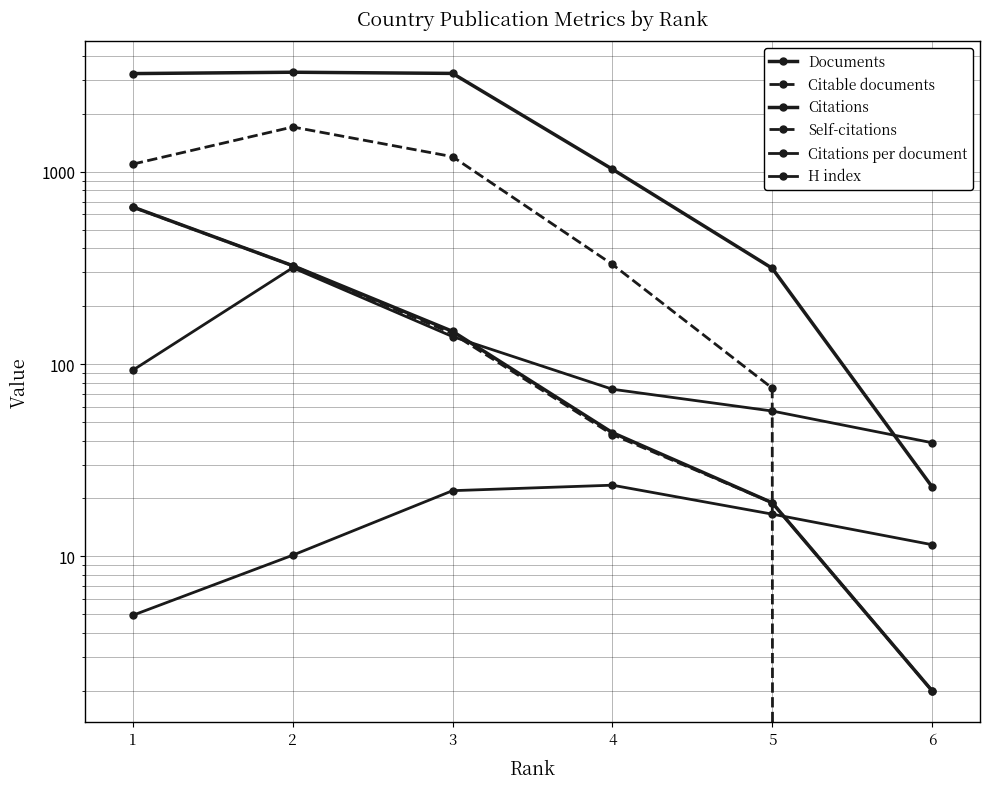

Reading left to right, extract all data points from this chart.

Documents: 1=656.0	2=325.0	3=148.0	4=44.0	5=19.0	6=2.0
Citable documents: 1=655.0	2=325.0	3=144.0	4=43.0	5=19.0	6=2.0
Citations: 1=3243.0	2=3296.0	3=3250.0	4=1032.0	5=315.0	6=23.0
Self-citations: 1=1097.0	2=1711.0	3=1199.0	4=330.0	5=75.0	6=0.0
Citations per document: 1=4.9	2=10.1	3=22.0	4=23.4	5=16.6	6=11.5
H index: 1=93.0	2=317.0	3=139.0	4=74.0	5=57.0	6=39.0